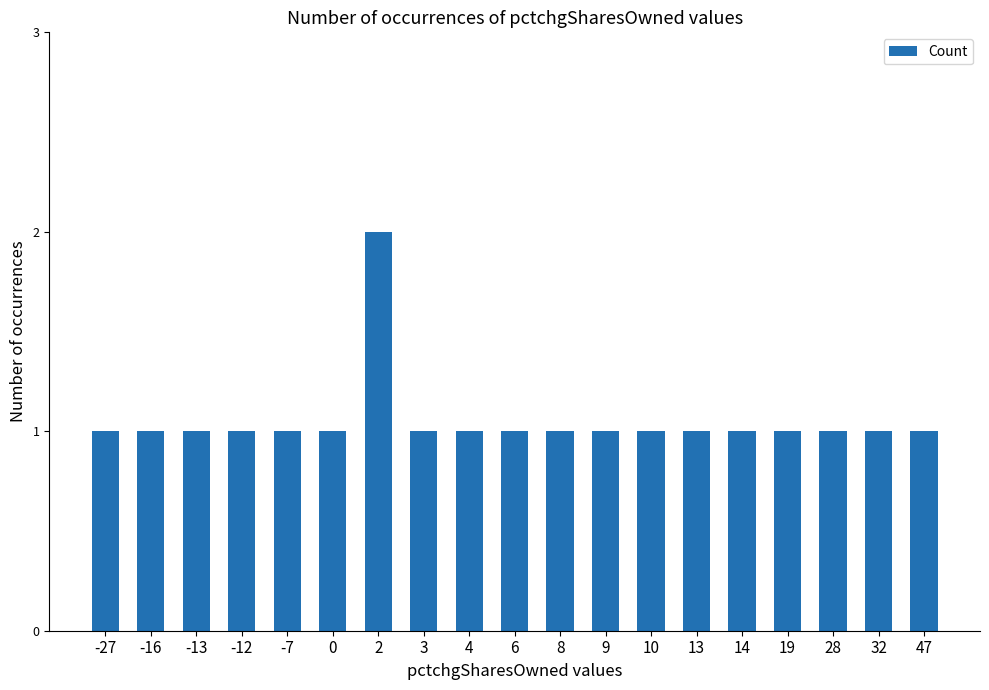

What value does the data have at 28?

1